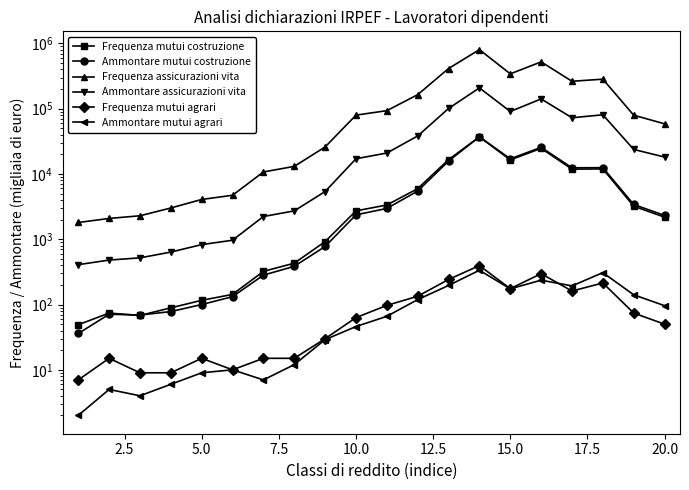

How many categories are shown in the chart?

20